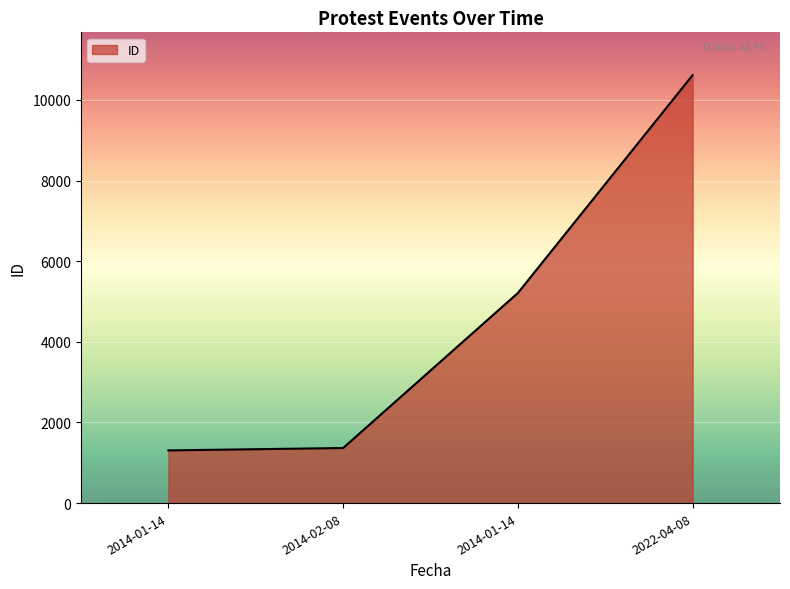

True or false: the data has more than 1 interior local peaks.

False